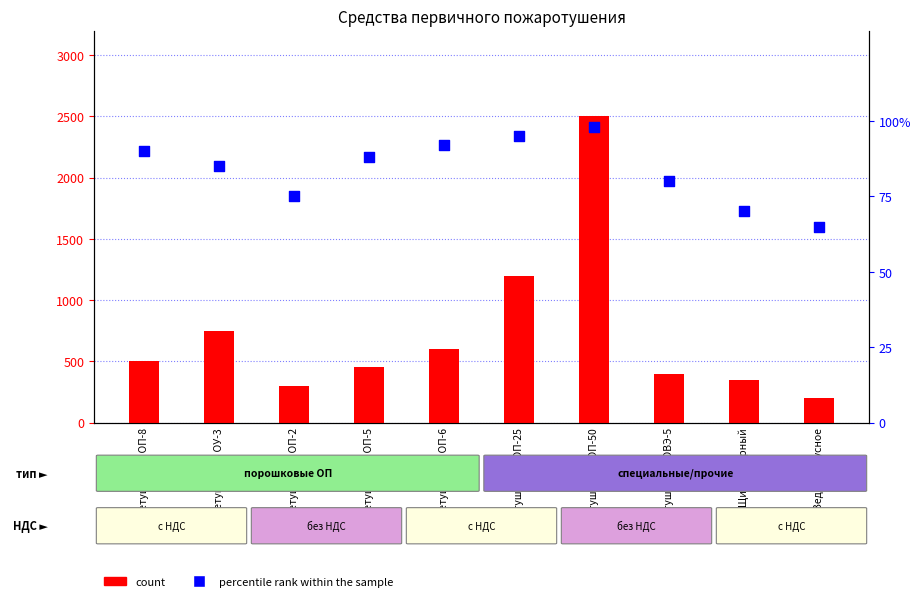

What is the total value across all series at Огнетушитель ОП-6?

692